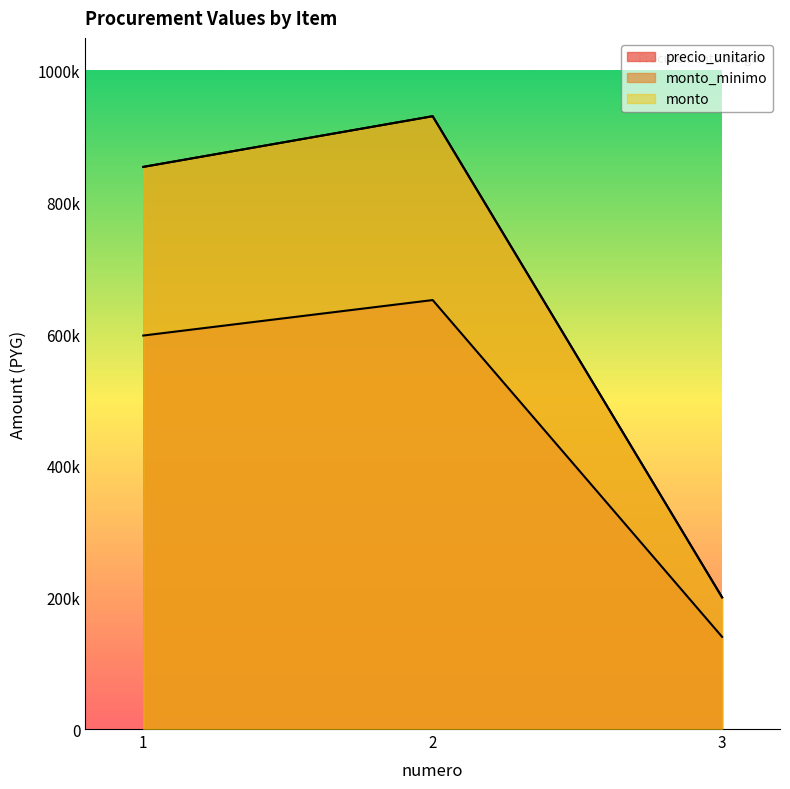

What is the value of the monto point at the 3rd from the left?

200000